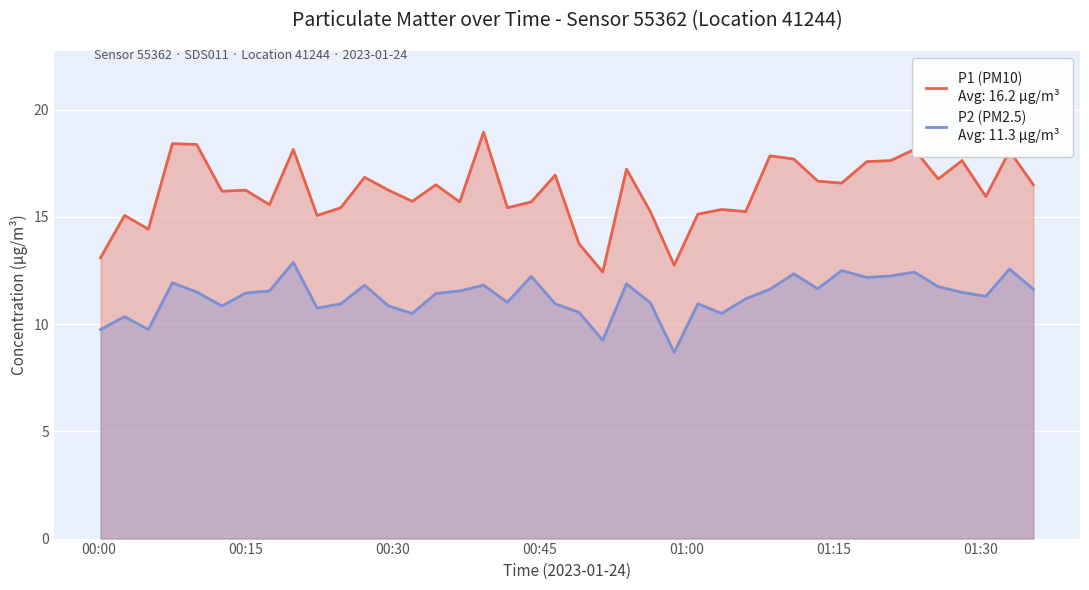

Is it true that P2 (PM2.5) equals 11.1 at 06:30?

True